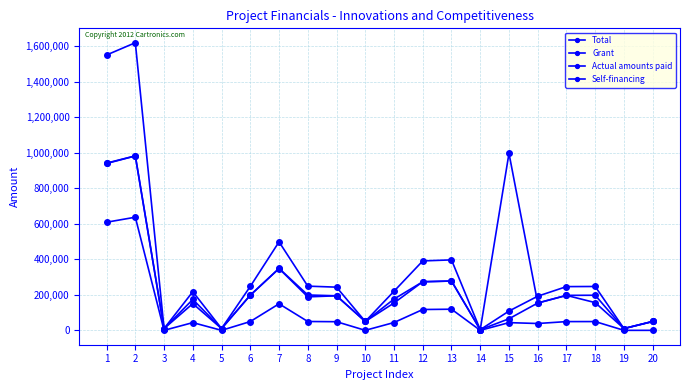

The Actual amounts paid series shows 274485.9 at 6. True or false?

False